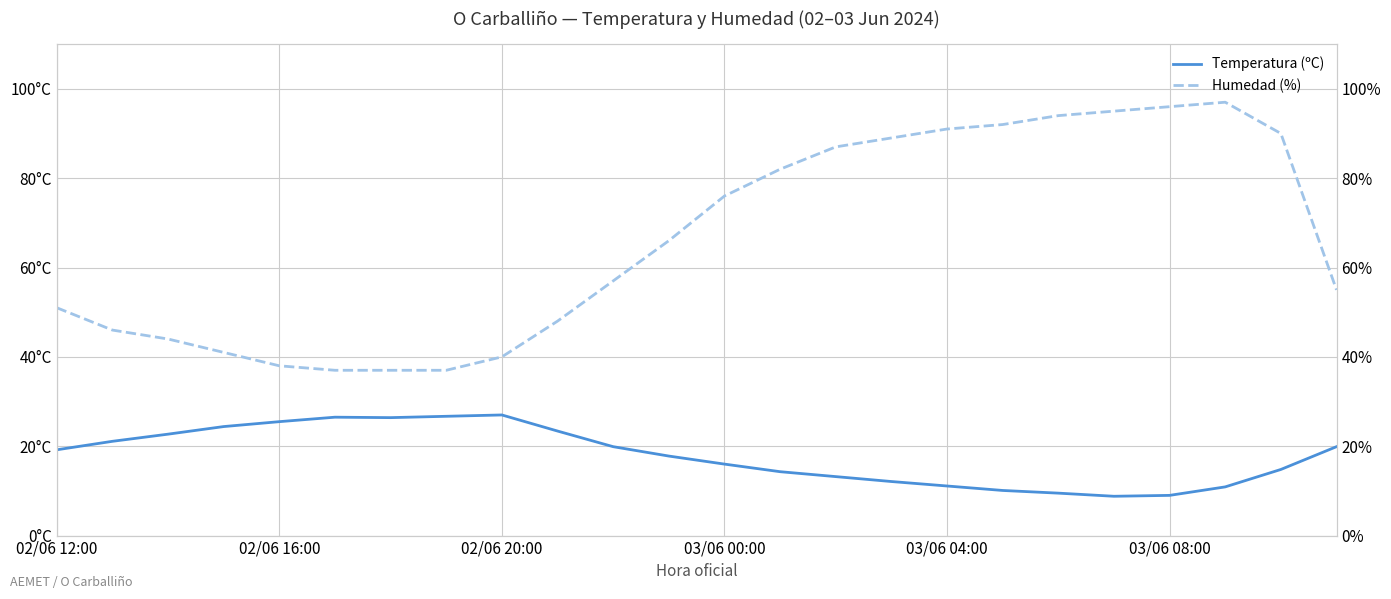

True or false: Temperatura (ºC) has more than 2 points higher than both neighbors.

False